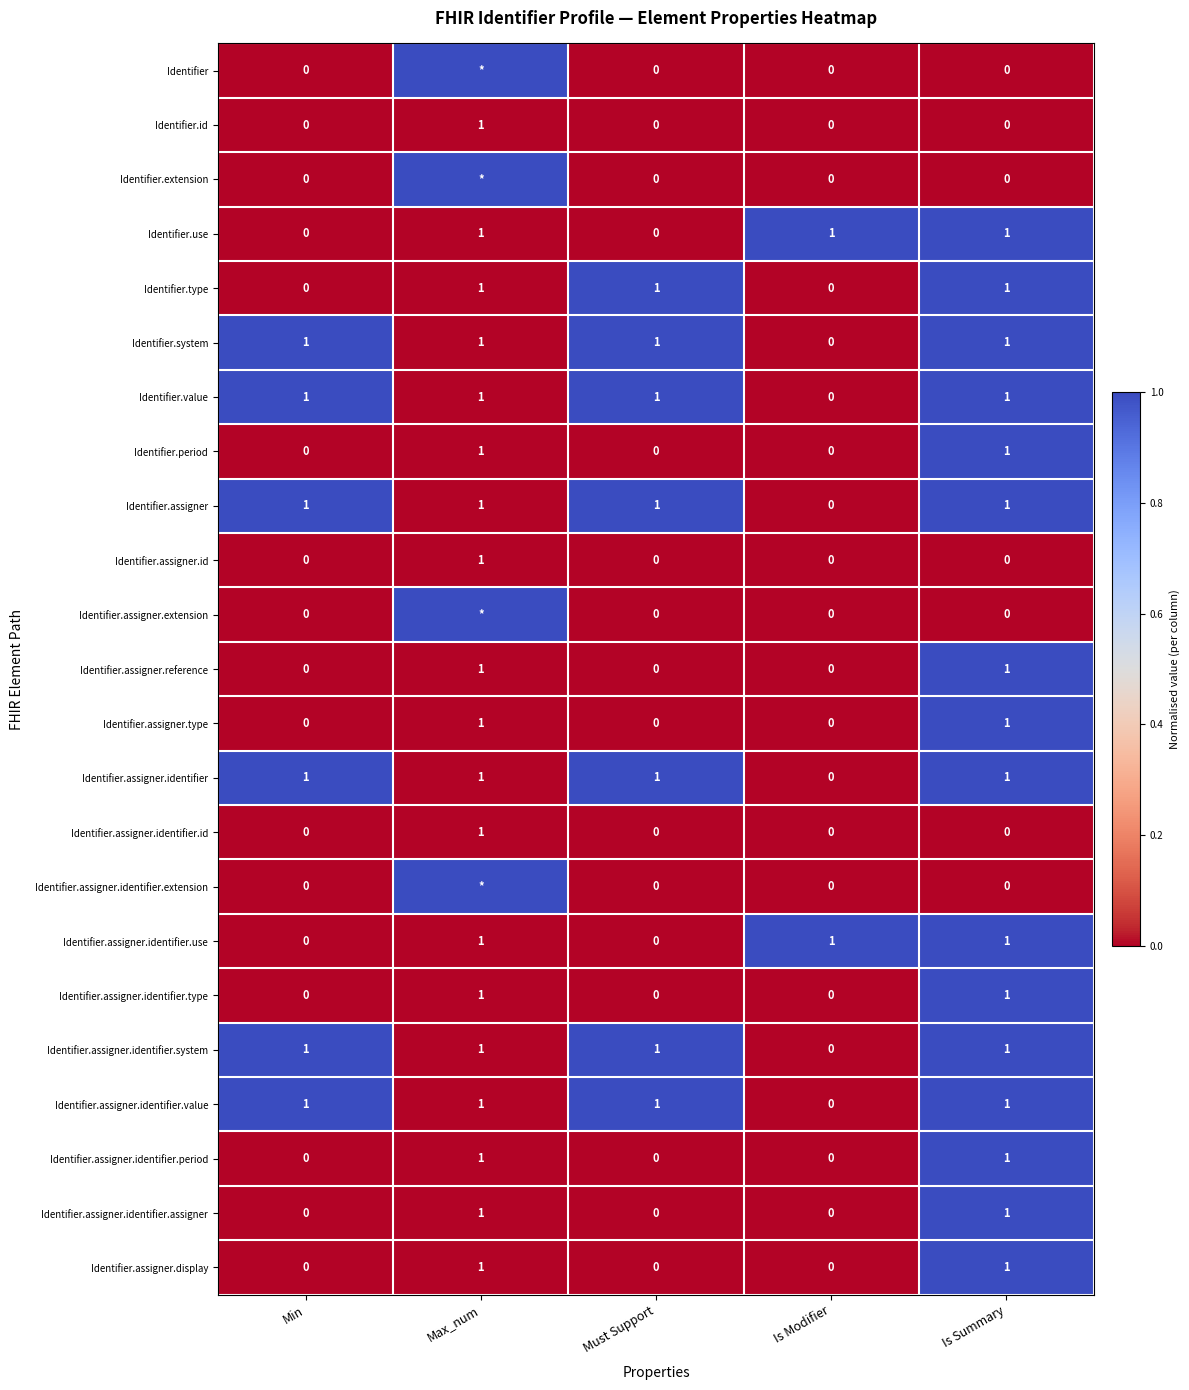

How many series are shown in this chart?

23